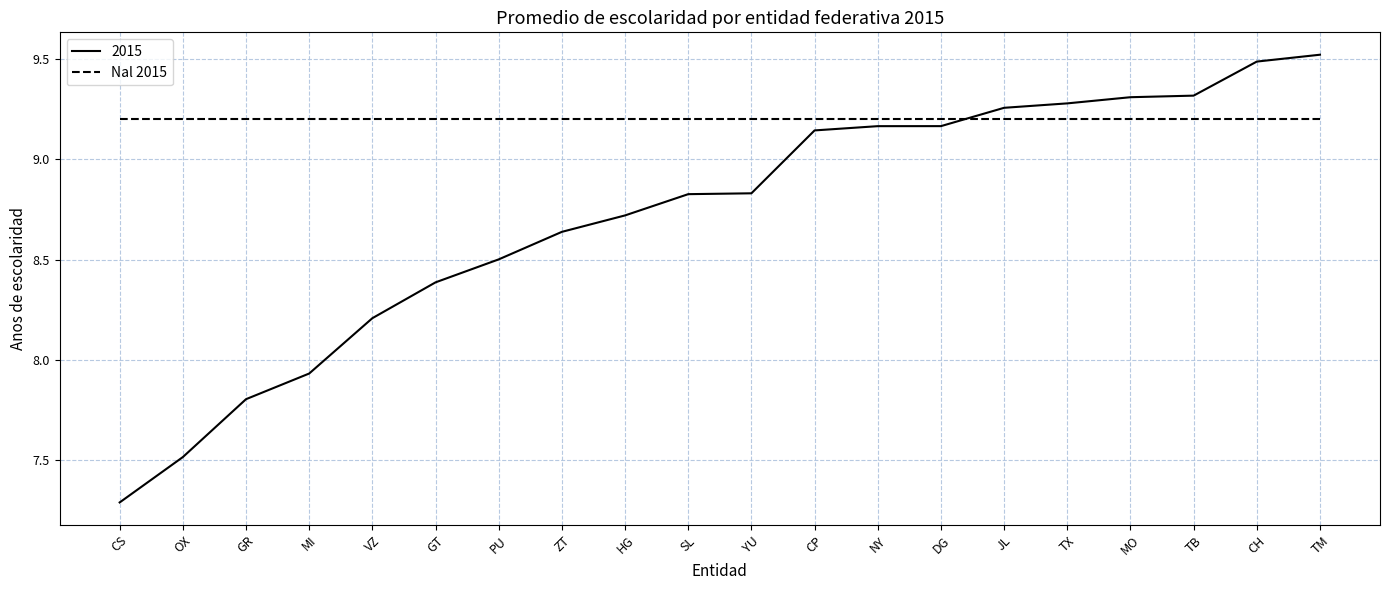

True or false: 2015 has a value of 13.3 at NY.

False